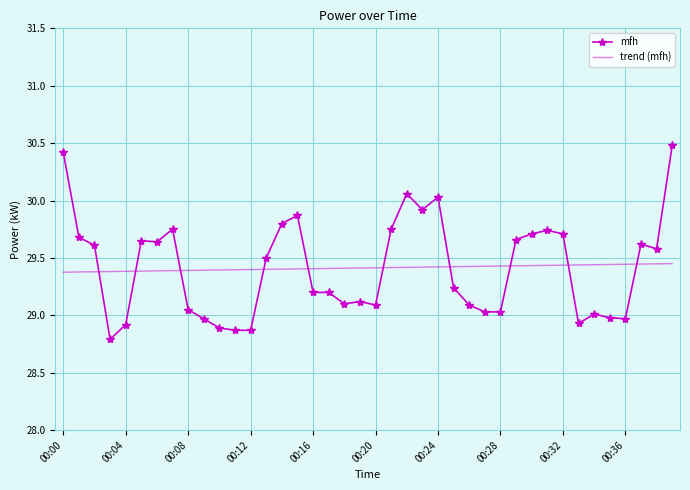

Rank the series by their maximum value, from highest to lowest.

mfh, trend (mfh)